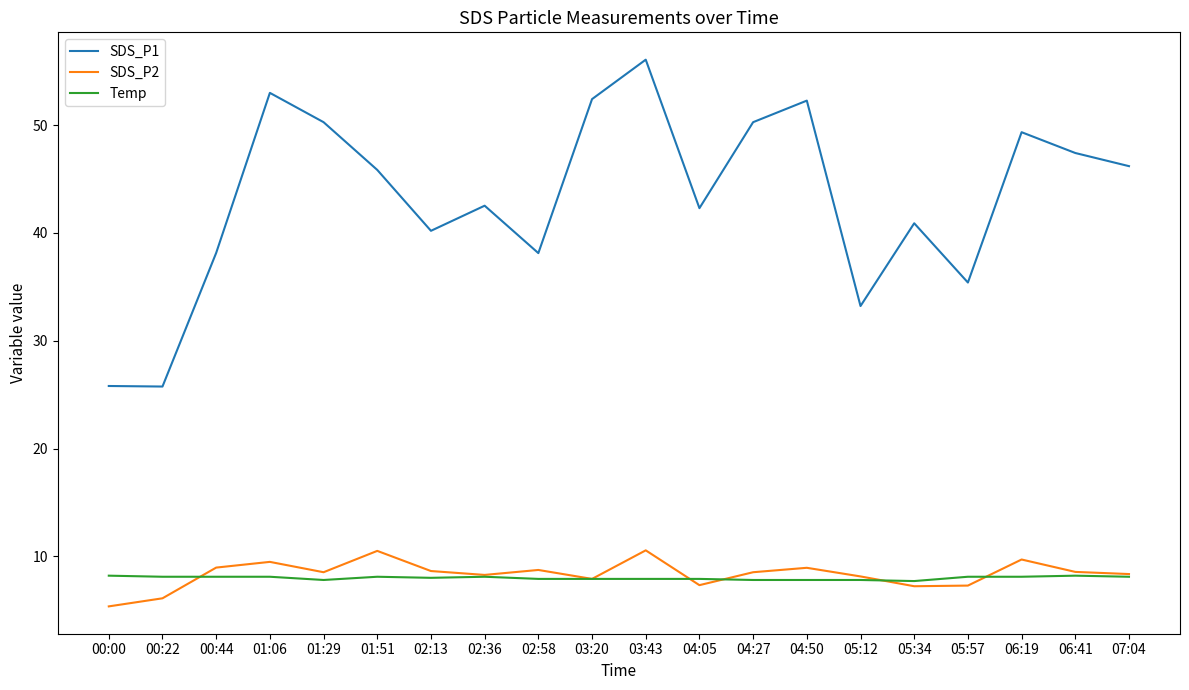

Which label corresponds to the largest value in the chart?

03:43